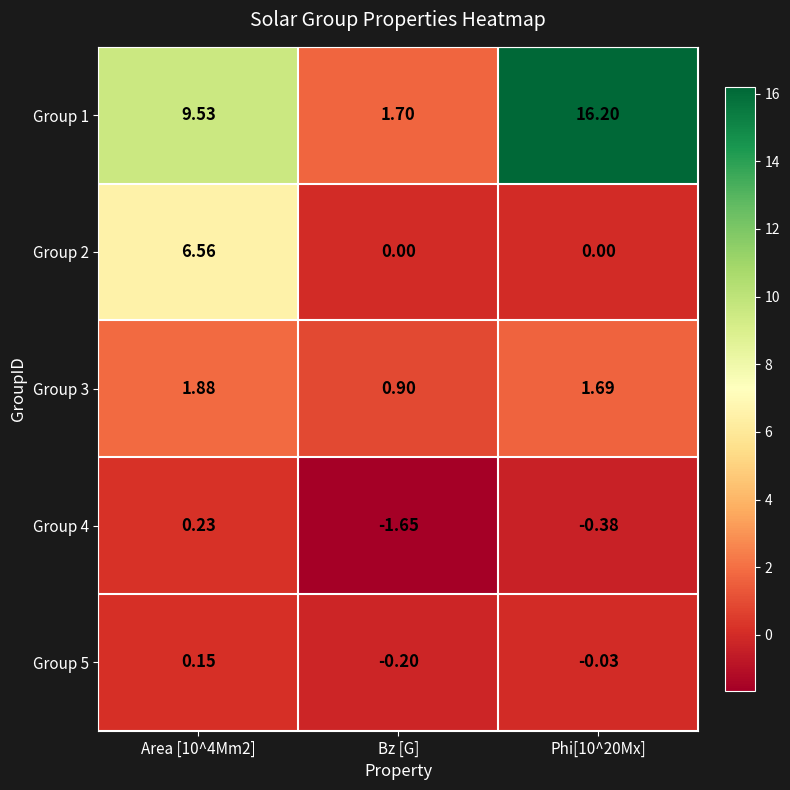

What is the spread (max minus min) of values at Bz [G]?

3.3